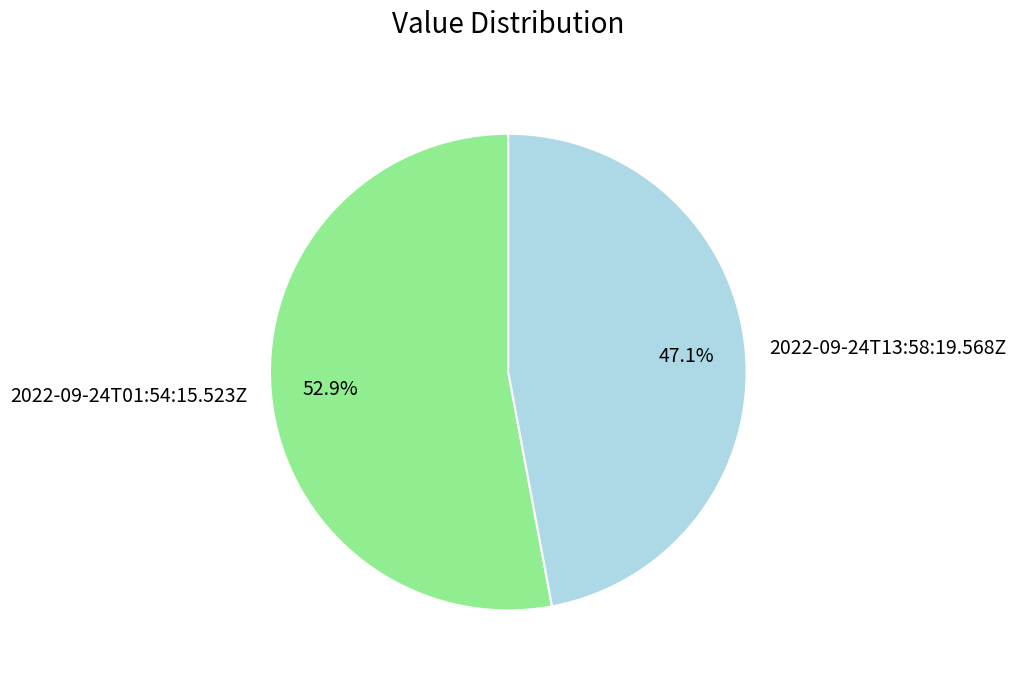

What percentage do 2022-09-24T01:54:15.523Z and 2022-09-24T13:58:19.568Z together represent?

100.0%